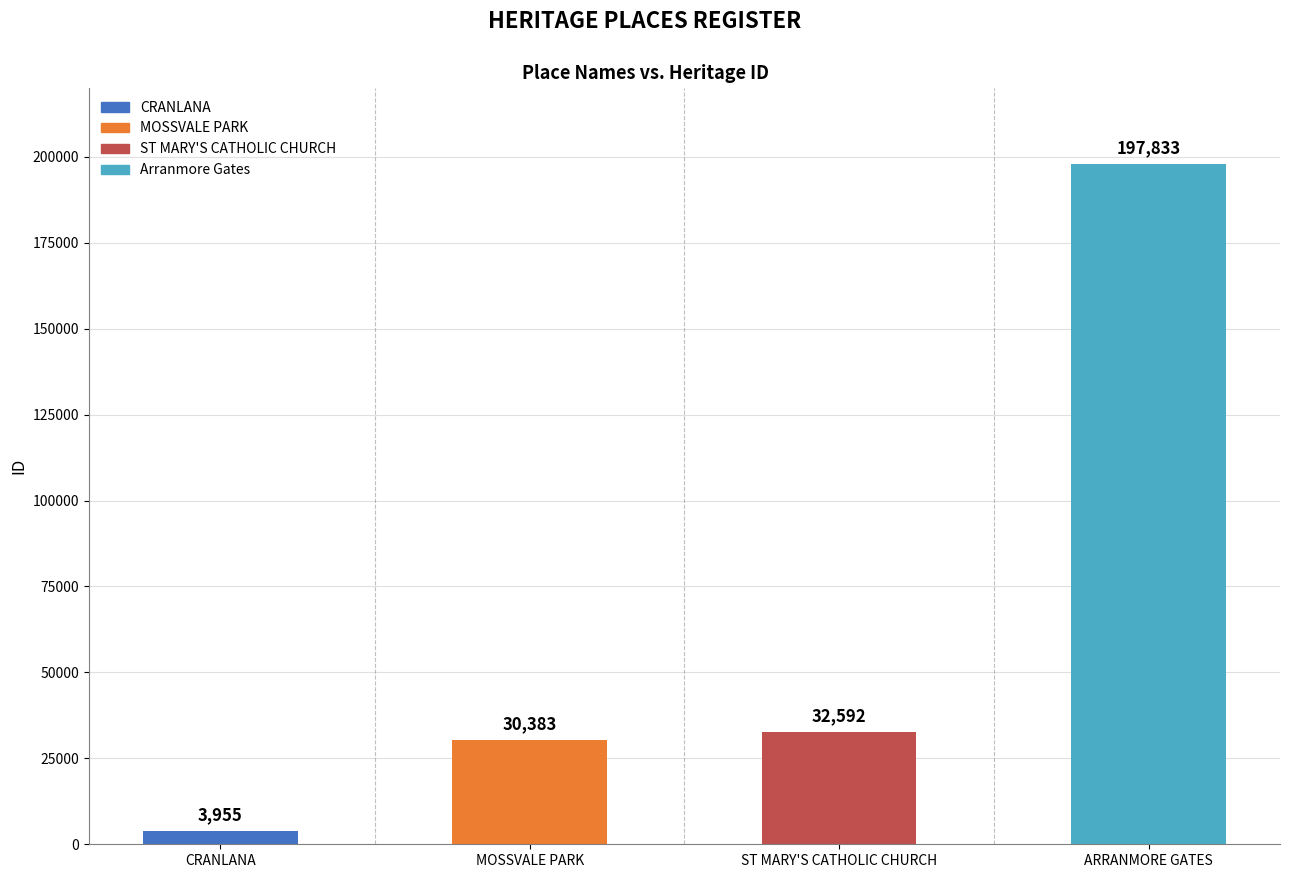

Does the chart contain any negative values?

No